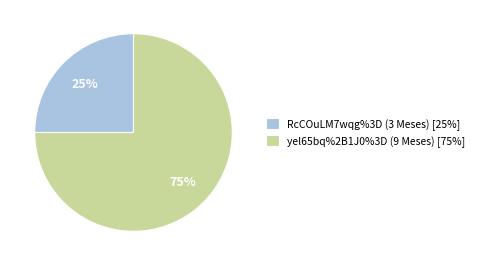

How many slices are in this pie chart?

2